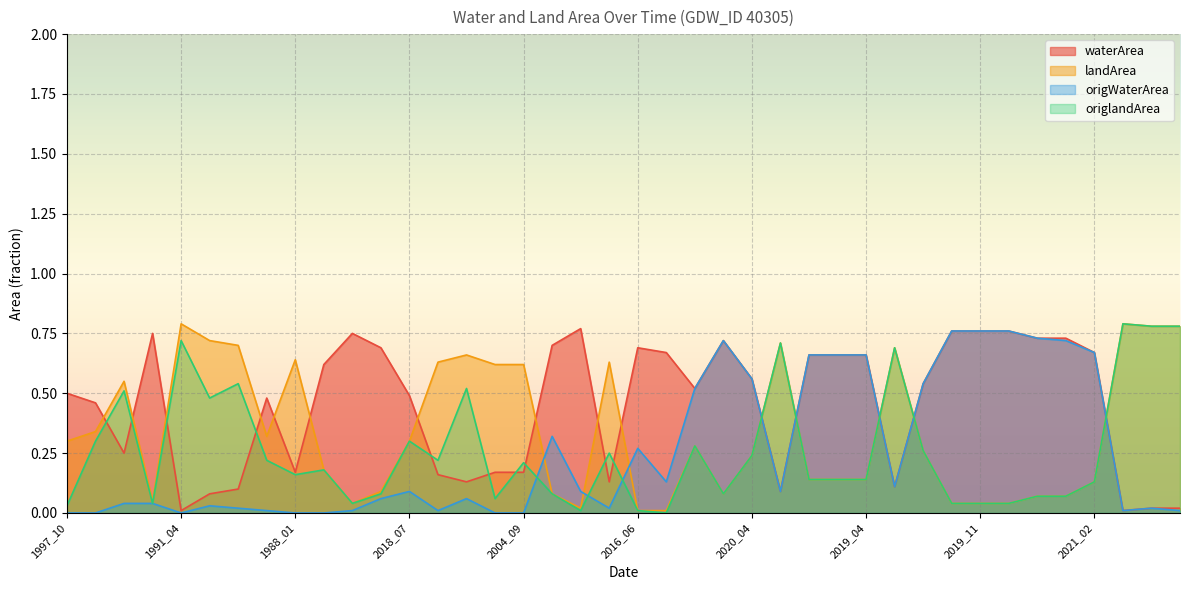

Rank the series by their maximum value, from lowest to highest.

origWaterArea, waterArea, landArea, origlandArea